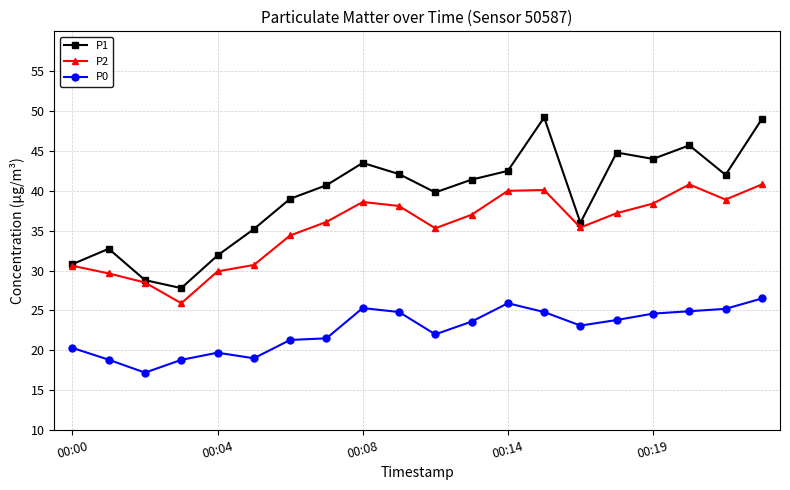

List the series in order of their peak value, highest first.

P1, P2, P0